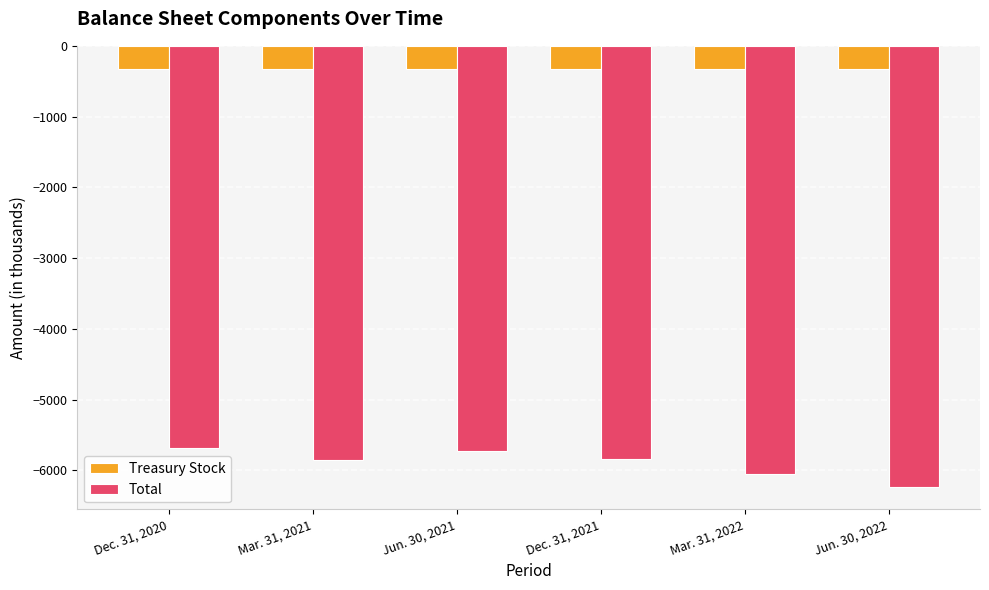

What are all the series names shown in the legend?

Treasury Stock, Total